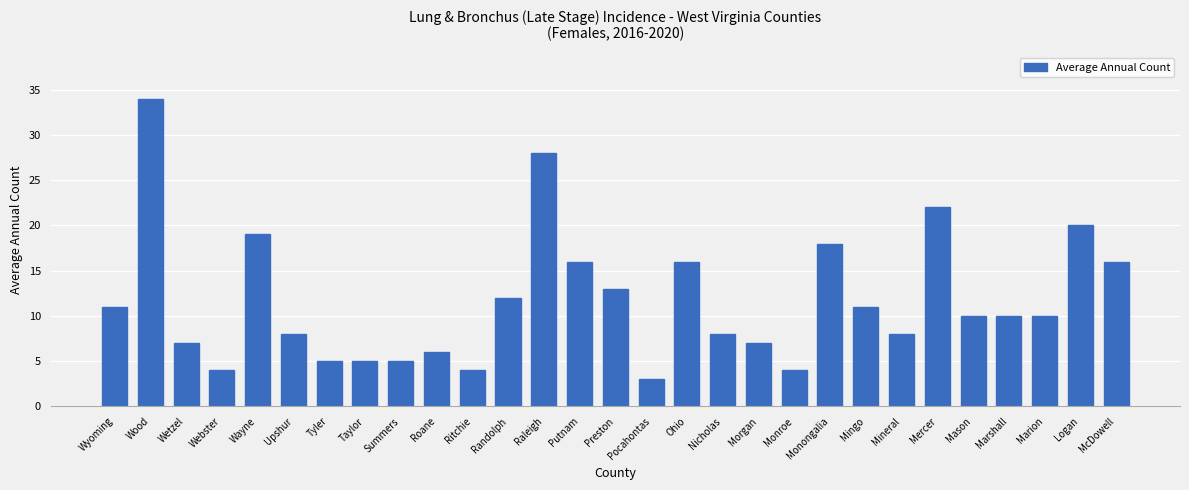

Count the number of data series in this chart.

1